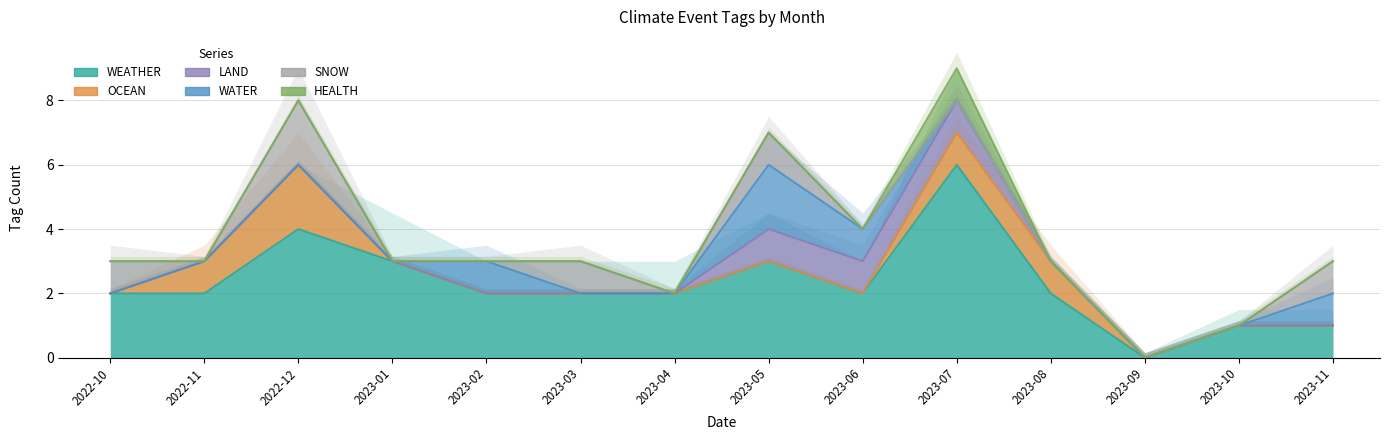

Is it true that OCEAN equals 0 at 2023-02?

True